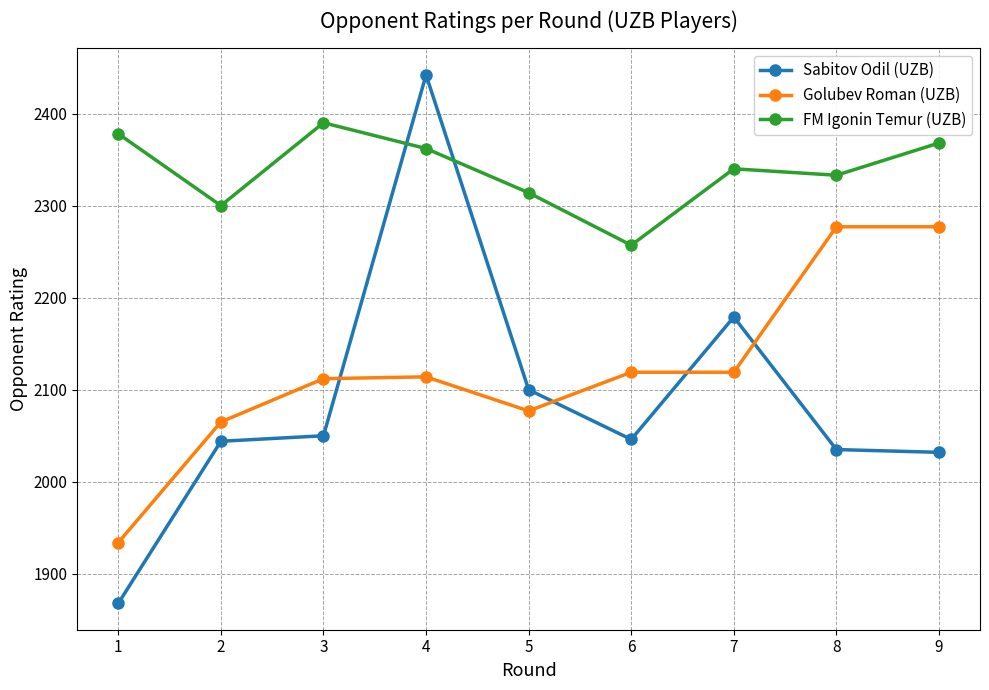

Between 1 and 4, which series saw the biggest shift?

Sabitov Odil (UZB)